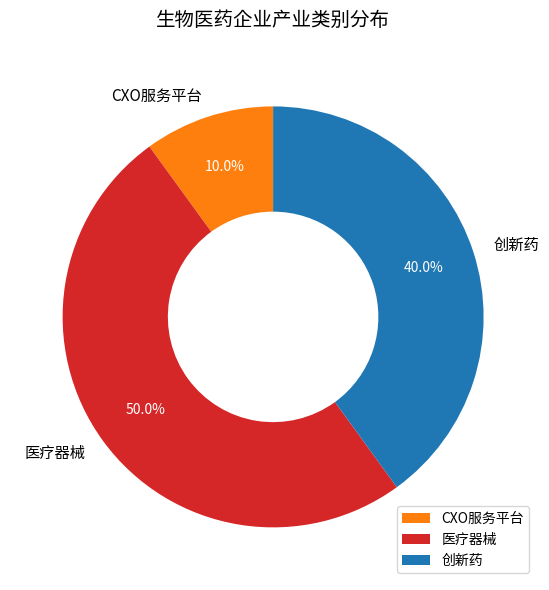

Which has a higher value, 医疗器械 or 创新药?

医疗器械